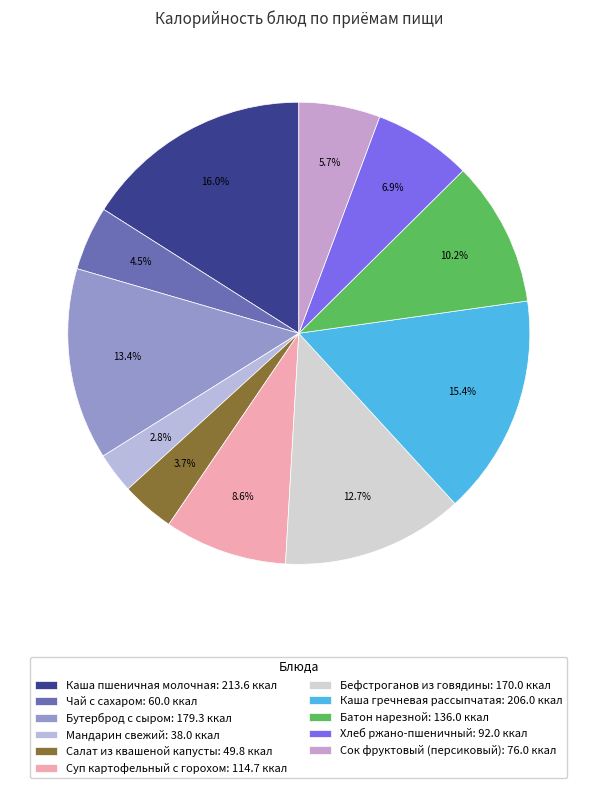

Is it true that Сок фруктовый (персиковый) is 20% of the pie?

False